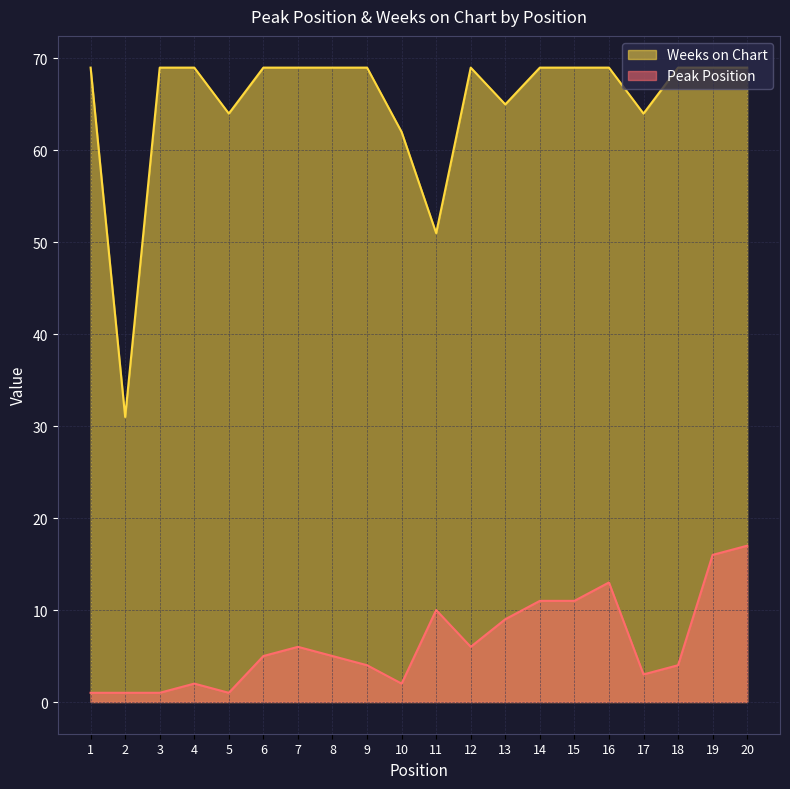

True or false: Weeks on Chart and Peak Position intersect in this chart.

False